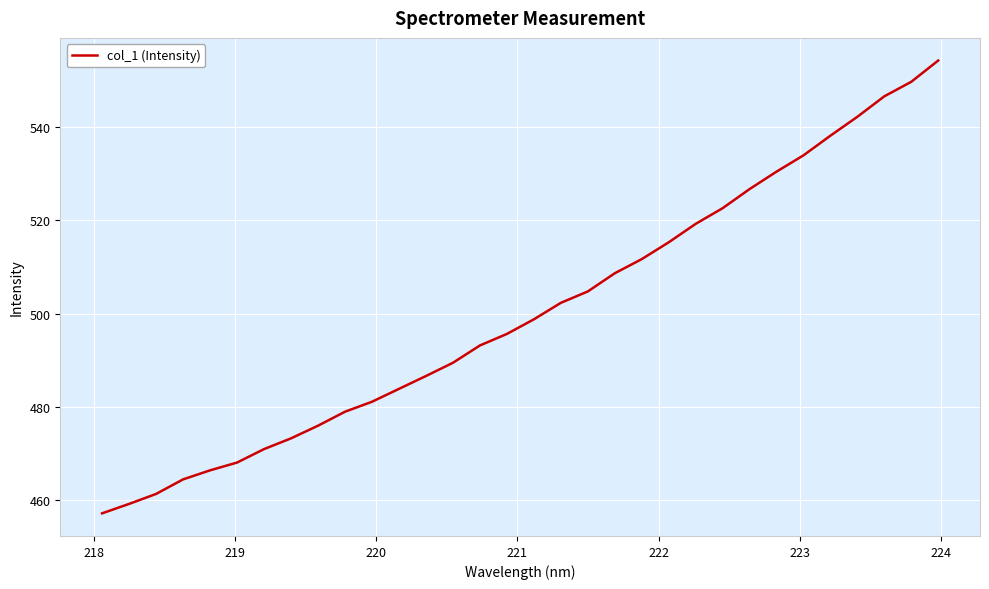

What is the minimum value shown in the chart?

457.1